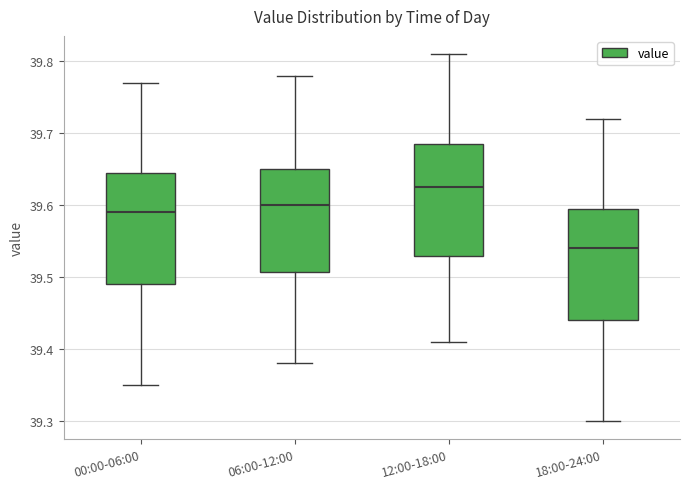

Reading left to right, read every box against the y-axis: the position of its median line, the range the box covers, and the ends of its whiskers. The values are not printed on the chart, so give them approximately, as read against the axis.

00:00-06:00: median 39.59, box 39.49 to 39.65, whiskers 39.35 to 39.77
06:00-12:00: median 39.60, box 39.51 to 39.65, whiskers 39.38 to 39.78
12:00-18:00: median 39.63, box 39.53 to 39.69, whiskers 39.41 to 39.81
18:00-24:00: median 39.54, box 39.44 to 39.60, whiskers 39.30 to 39.72